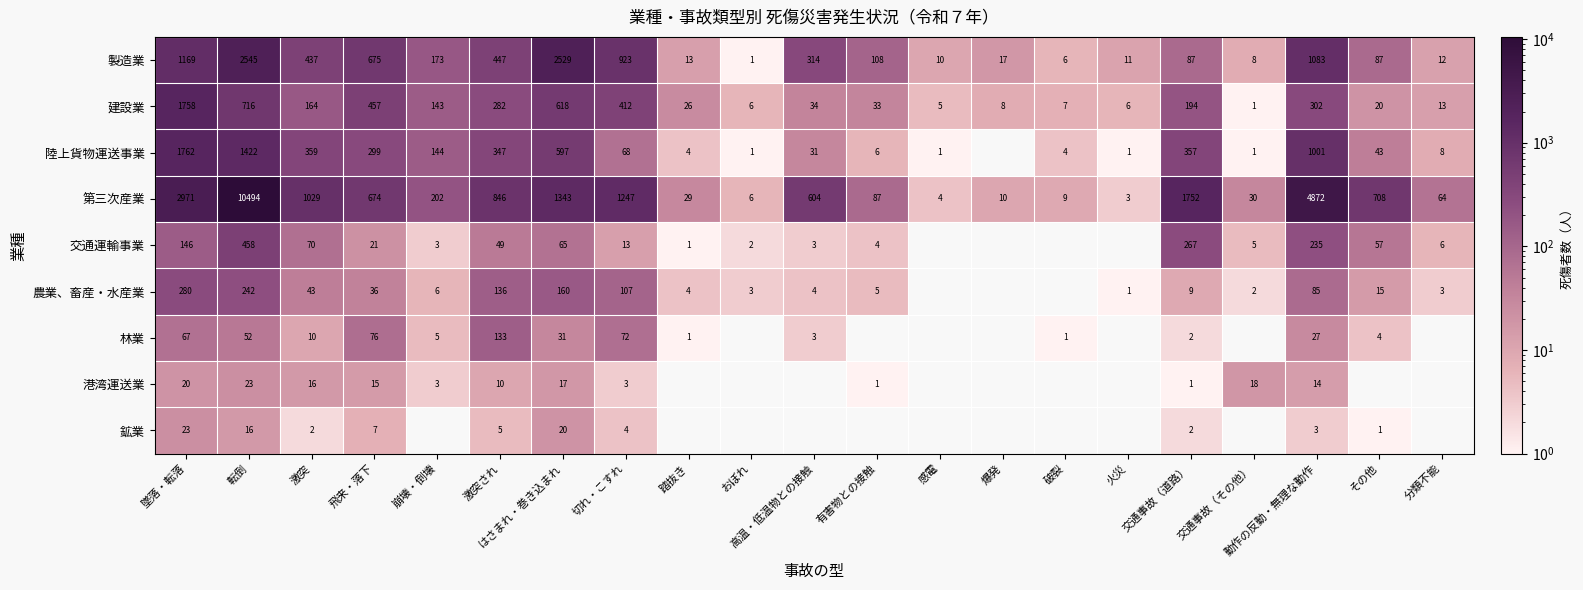

What is the difference between the maximum and minimum values in the 第三次産業 series?

10491